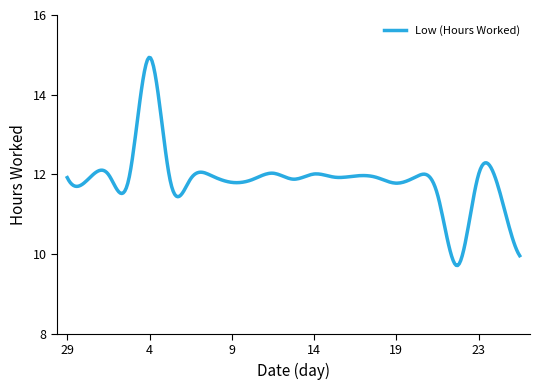

What is the difference between the maximum and minimum values?

5.2